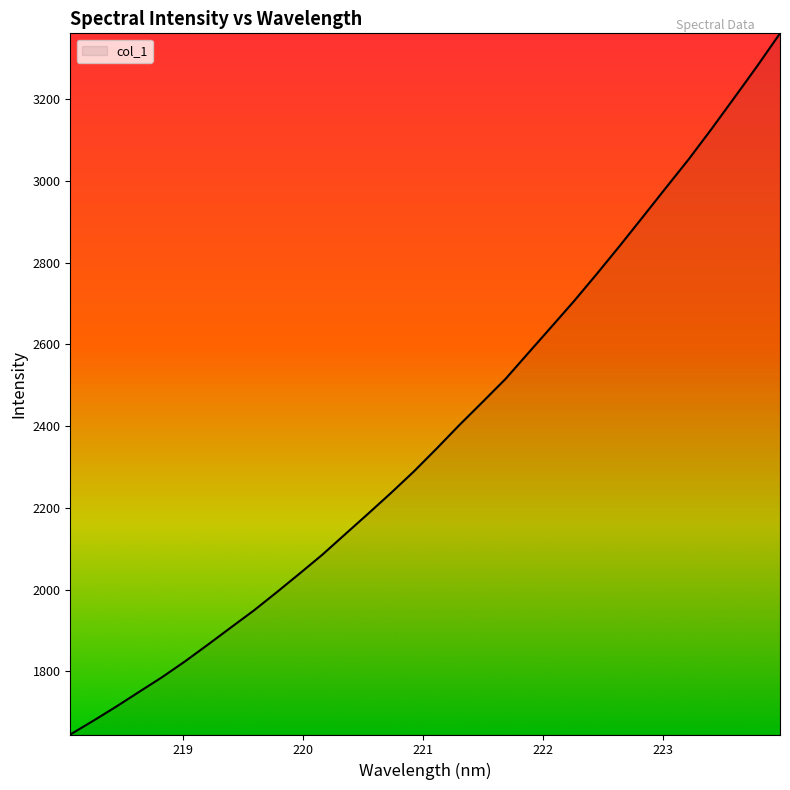

Count the number of data series in this chart.

1